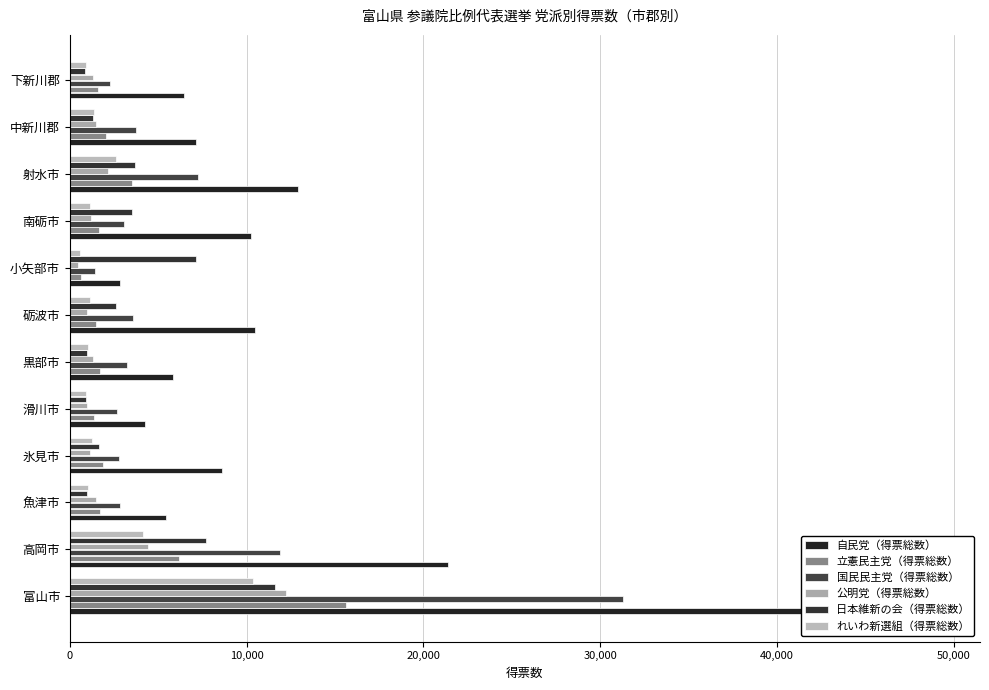

How many data points does each series have?

12